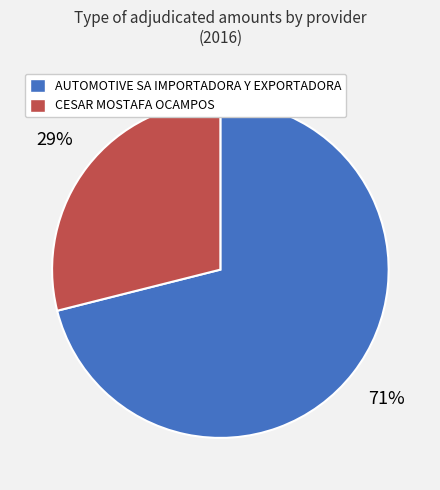

What is the ratio of the value at CESAR MOSTAFA OCAMPOS to the value at AUTOMOTIVE SA IMPORTADORA Y EXPORTADORA?

0.4